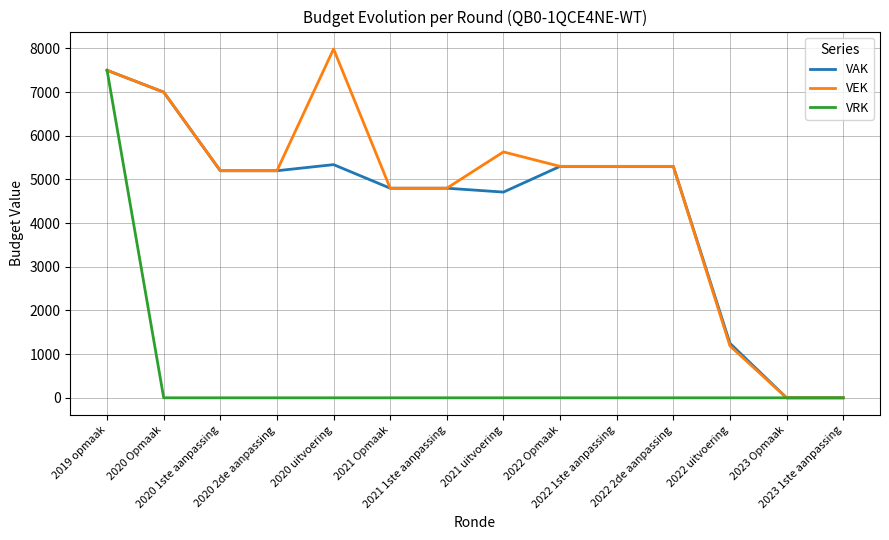

What is the greatest value displayed?

7988